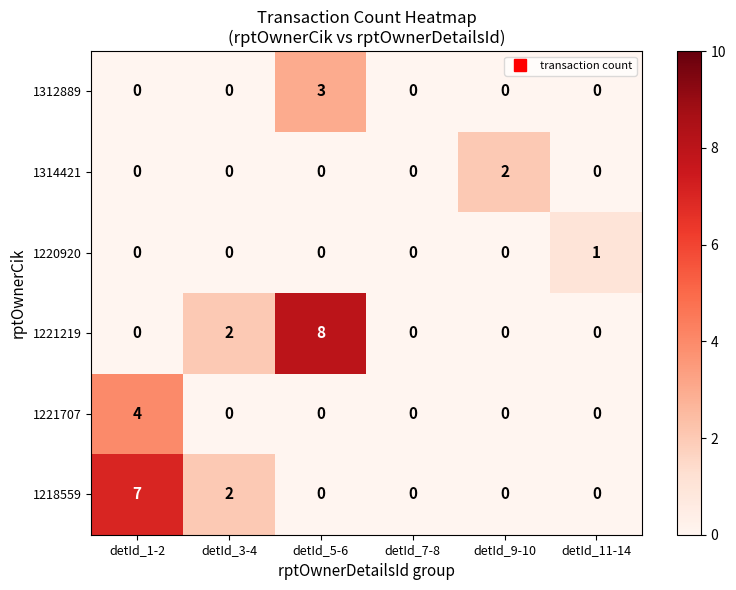

Count the 1221707 values in the range 0 to 1.

5